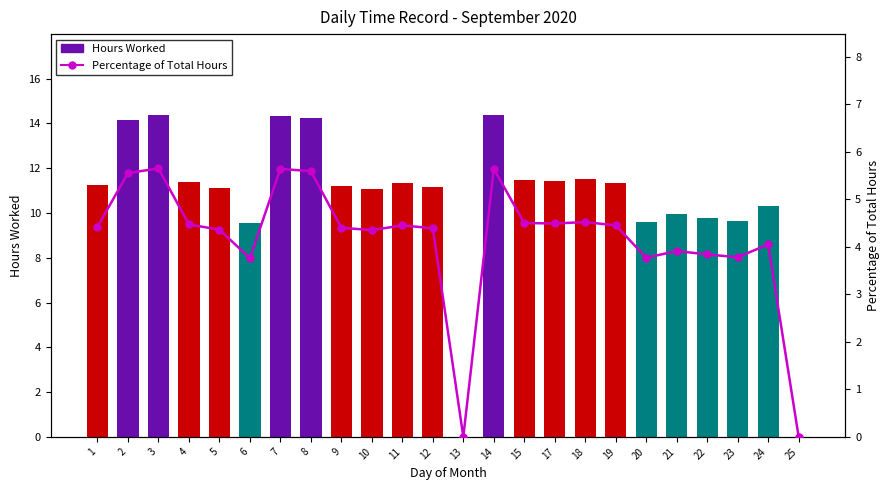

What is the difference between the maximum and minimum values in the Hours Worked series?

14.4